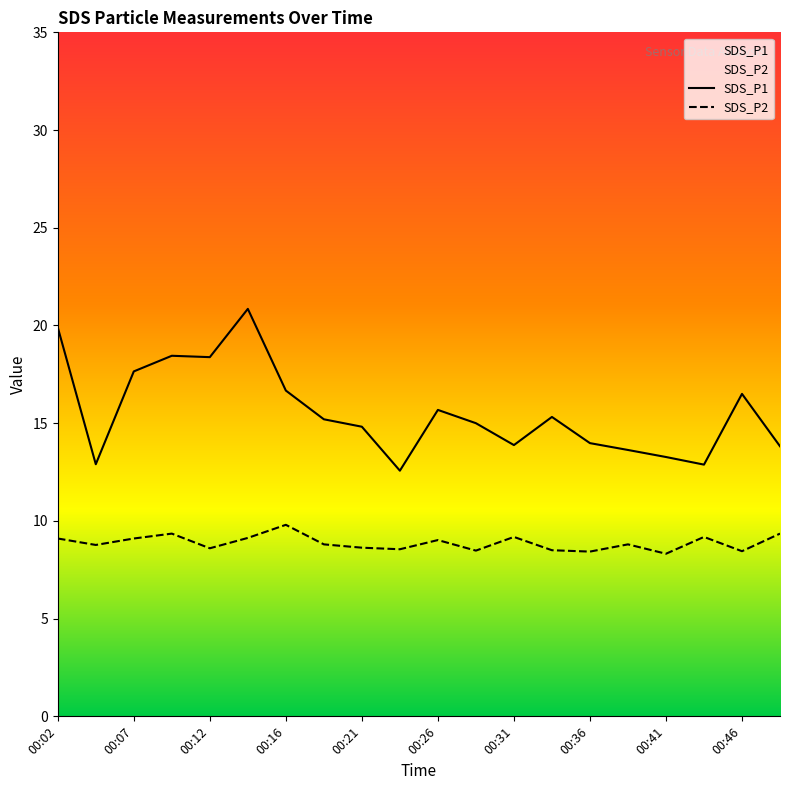

What is the minimum value for SDS_P1?

12.6